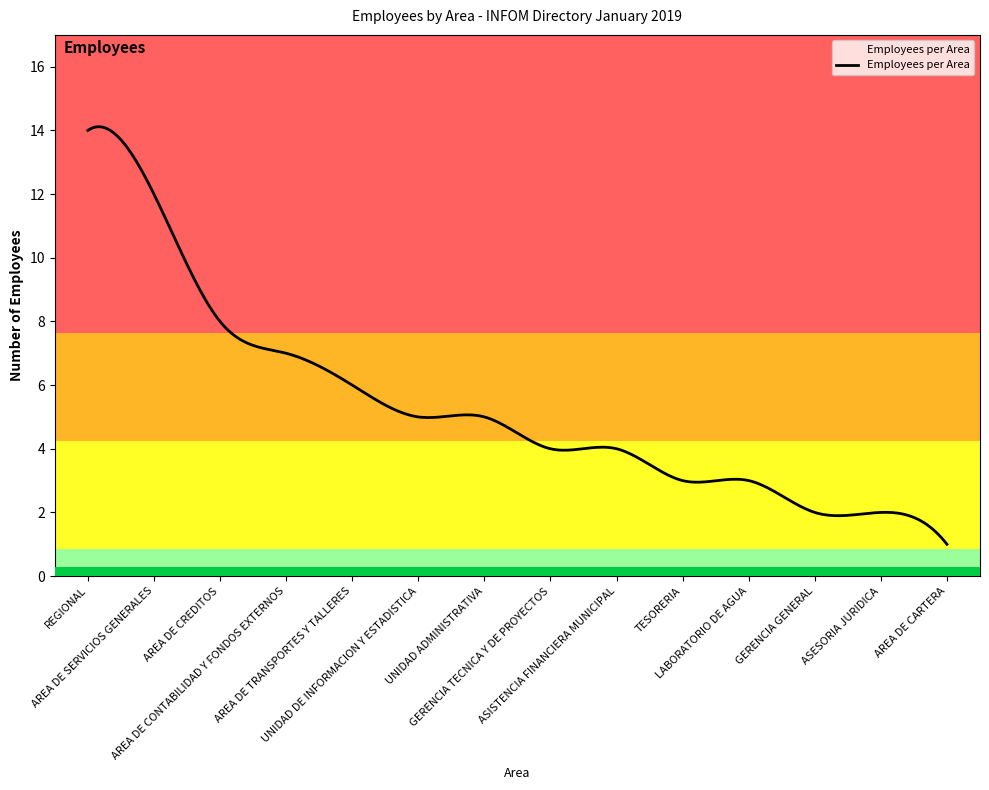

Does the chart have visible grid lines?

No